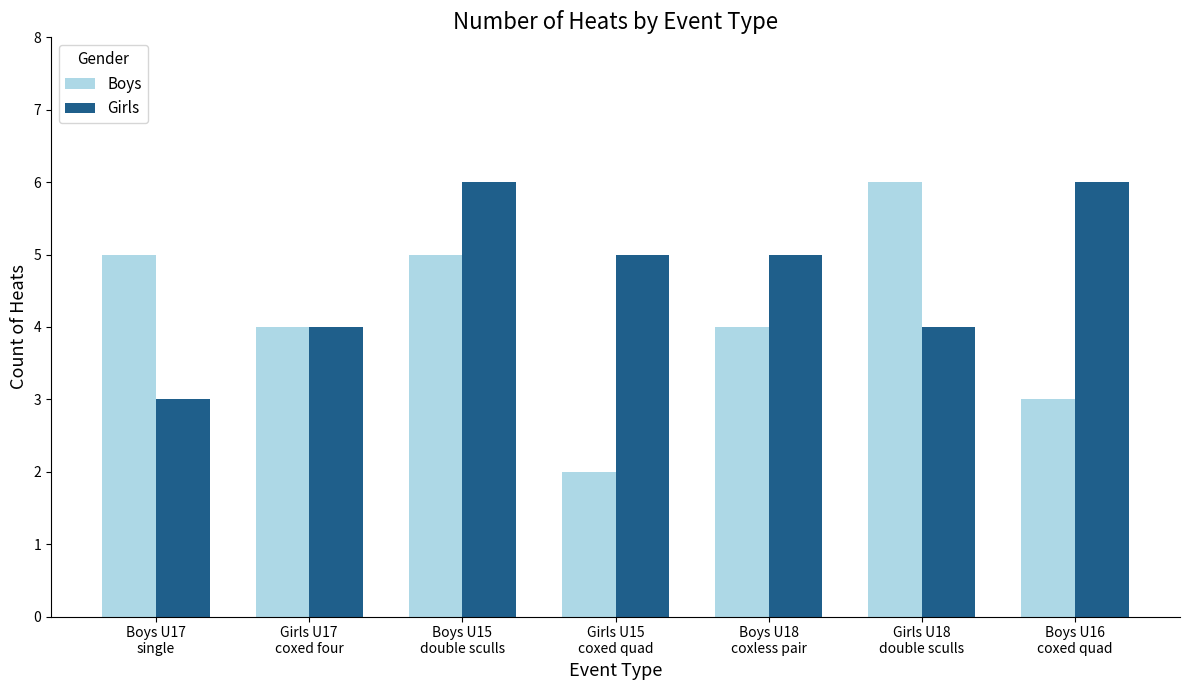

Count the number of categories in the chart.

7